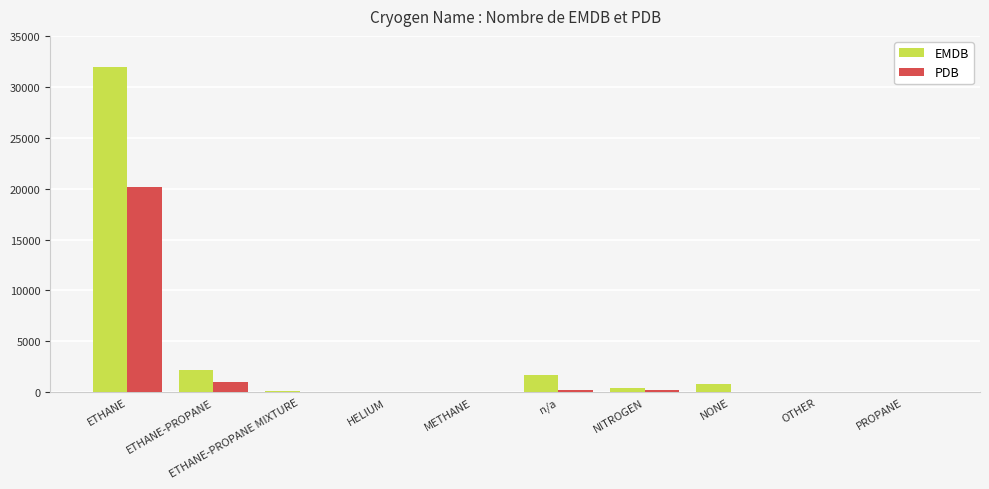

Is the value of EMDB at PROPANE greater than the value of PDB at ETHANE-PROPANE?

No